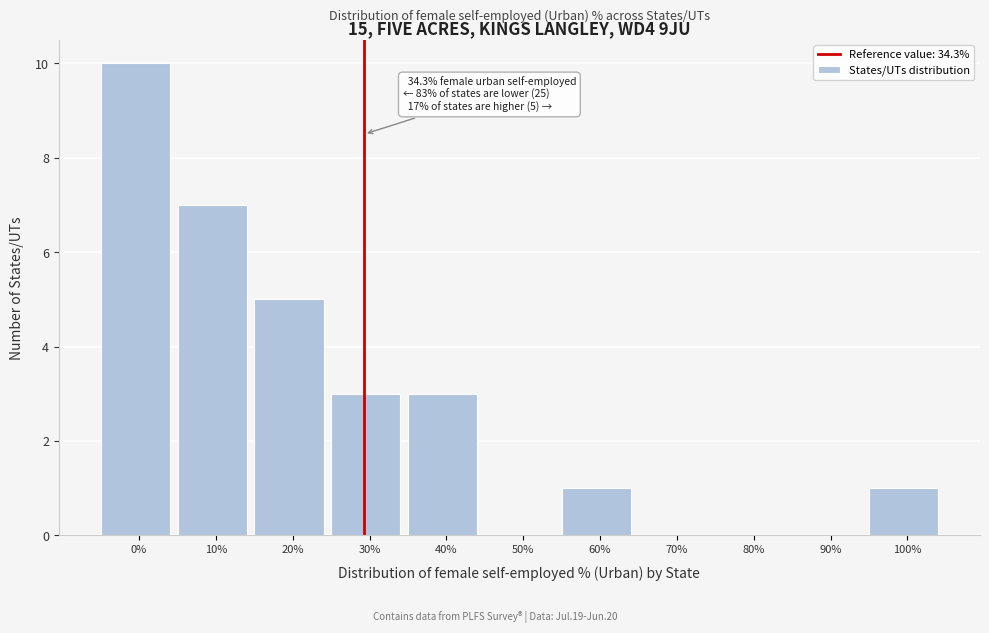

Reading left to right, list all the values displayed in this chart.

0%=10	10%=7	20%=5	30%=3	40%=3	50%=0	60%=1	70%=0	80%=0	90%=0	100%=1